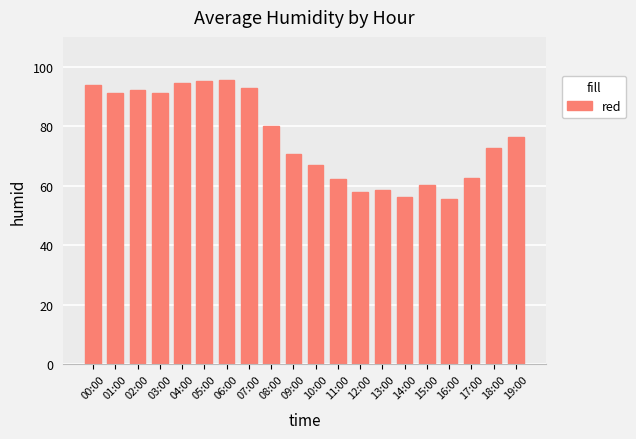

Are the bars grouped side by side (vs. stacked)?

No